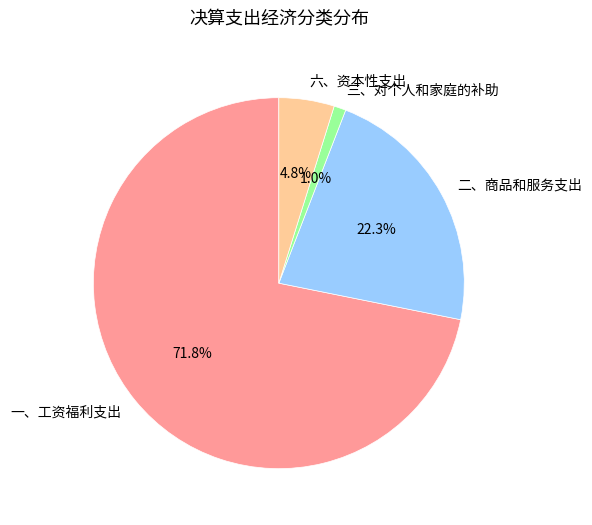

Is there a majority slice in this chart?

Yes